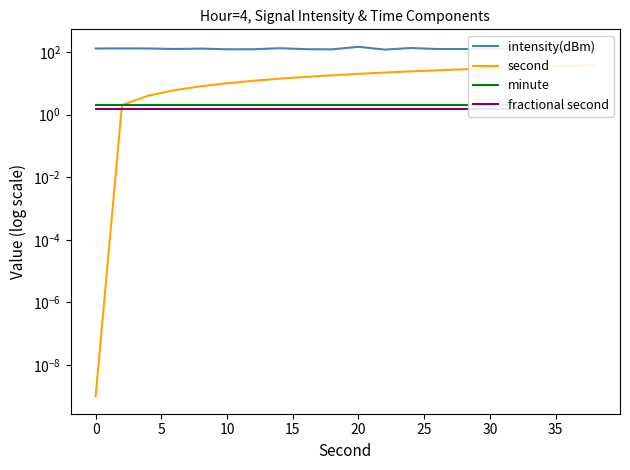

Reading left to right, list all the values displayed in this chart.

intensity(dBm): 129.0	129.8	129.1	124.5	128.1	121.7	121.9	132.0	122.8	121.2	146.1	118.9	133.7	124.3	123.8	125.6	130.0	121.1	119.5	120.4
second: 0.0	2.0	4.0	6.0	8.0	10.0	12.0	14.0	16.0	18.0	20.0	22.0	24.0	26.0	28.0	30.0	32.0	34.0	36.0	38.0
minute: 2.0	2.0	2.0	2.0	2.0	2.0	2.0	2.0	2.0	2.0	2.0	2.0	2.0	2.0	2.0	2.0	2.0	2.0	2.0	2.0
fractional second: 1.5	1.5	1.5	1.5	1.5	1.5	1.5	1.5	1.5	1.5	1.5	1.5	1.5	1.5	1.5	1.5	1.5	1.5	1.5	1.5